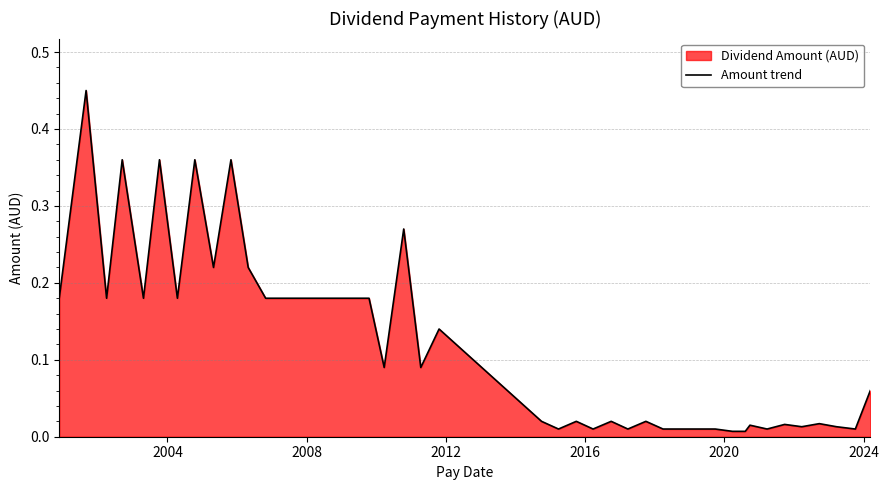

How many interior local valleys (lower than both neighbors) does the data have?

12